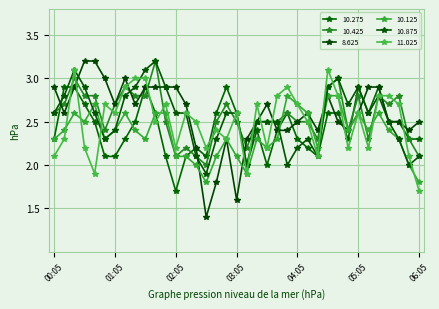

Reading left to right, list all the values displayed in this chart.

10.275: 2.3	2.9	2.9	2.7	2.5	2.1	2.1	2.3	2.5	2.9	2.6	2.1	1.7	2.1	2.2	2.1	2.6	2.9	2.6	2.0	2.4	2.0	2.4	2.6	2.3	2.2	2.1	2.6	2.6	2.3	2.9	2.6	2.9	2.5	2.5	2.3	2.3
10.425: 2.6	2.7	3.0	2.8	2.8	2.4	2.7	2.9	2.8	2.8	3.2	2.5	2.1	2.2	2.1	2.0	2.5	2.7	2.5	2.2	2.5	2.5	2.5	2.6	2.5	2.5	2.3	2.9	3.0	2.4	2.8	2.3	2.8	2.7	2.8	2.3	2.1
8.625: 2.9	2.6	2.9	3.2	3.2	3.0	2.7	3.0	2.7	2.9	2.9	2.9	2.9	2.7	2.2	1.4	1.8	2.3	1.6	2.3	2.5	2.7	2.4	2.4	2.5	2.6	2.4	2.8	2.5	2.4	2.6	2.9	2.9	2.5	2.5	2.4	2.5
10.125: 2.3	2.4	2.6	2.5	2.7	2.3	2.4	2.6	2.4	2.3	2.6	2.6	2.1	2.1	2.0	1.8	2.1	2.3	2.1	1.9	2.3	2.2	2.3	2.8	2.7	2.6	2.2	2.8	2.8	2.4	2.6	2.4	2.6	2.4	2.3	2.0	1.8
10.875: 2.6	2.8	3.1	2.9	2.6	2.3	2.4	2.8	2.9	3.1	3.2	2.9	2.6	2.6	2.1	1.9	2.3	2.6	2.6	2.0	2.5	2.5	2.5	2.0	2.2	2.3	2.1	2.9	3.0	2.7	2.9	2.6	2.8	2.5	2.3	2.0	2.1
11.025: 2.1	2.3	3.1	2.2	1.9	2.7	2.6	2.9	3.0	3.0	2.5	2.7	2.2	2.6	2.5	2.2	2.4	2.3	2.6	1.9	2.7	2.2	2.8	2.9	2.7	2.5	2.1	3.1	2.8	2.2	2.6	2.2	2.8	2.8	2.7	2.1	1.7